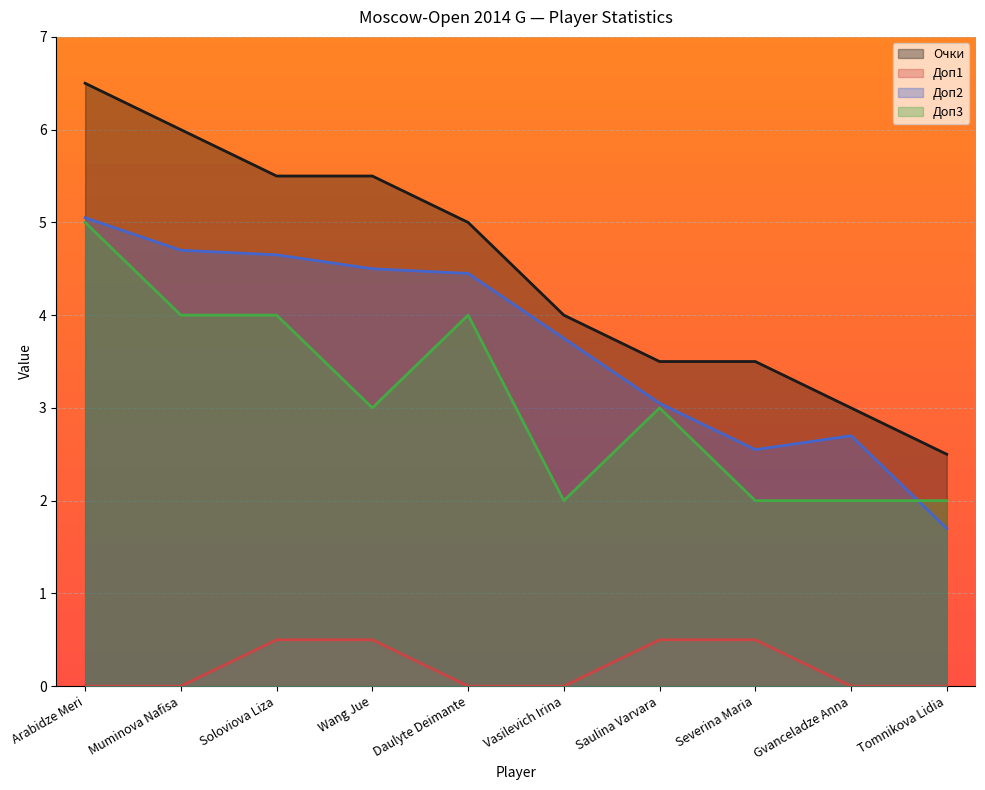

What position from the left is Soloviova Liza?

3